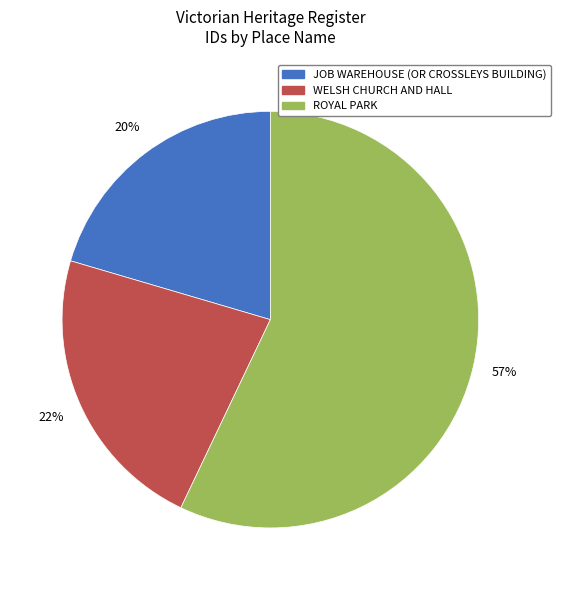

Rank the categories by value from lowest to highest.

JOB WAREHOUSE (OR CROSSLEYS BUILDING), WELSH CHURCH AND HALL, ROYAL PARK